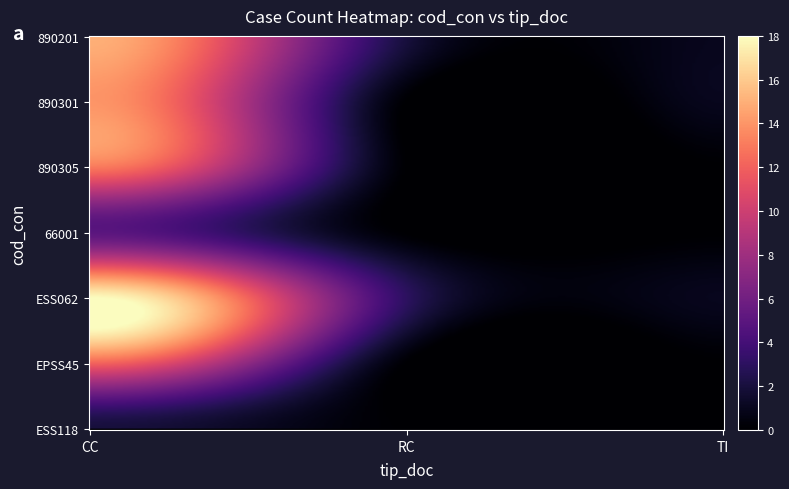

Which series has the largest range (max minus min)?

ESS062